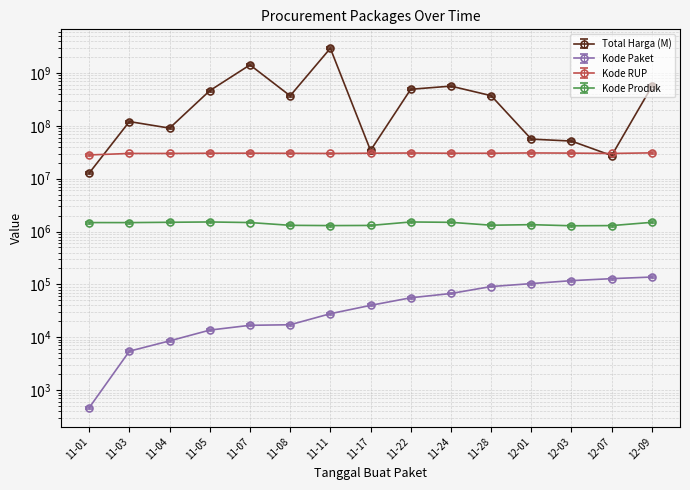

The Kode Paket series shows 25471.3 at 11-17. True or false?

False